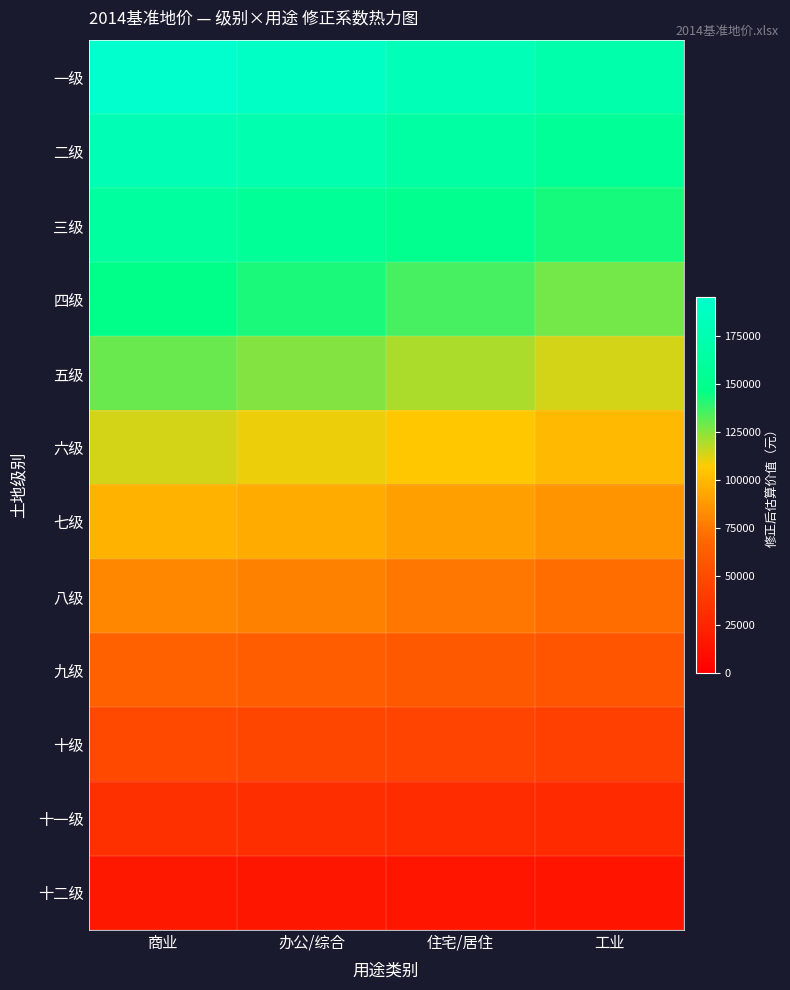

At which category does the chart reach its minimum across all series?

工业